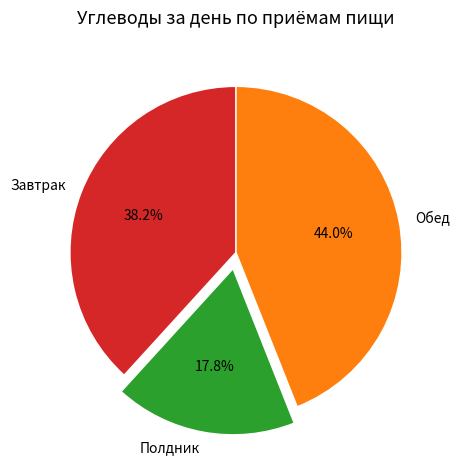

To the nearest percent, what is the difference between the largest and smallest slice percentages?

26%